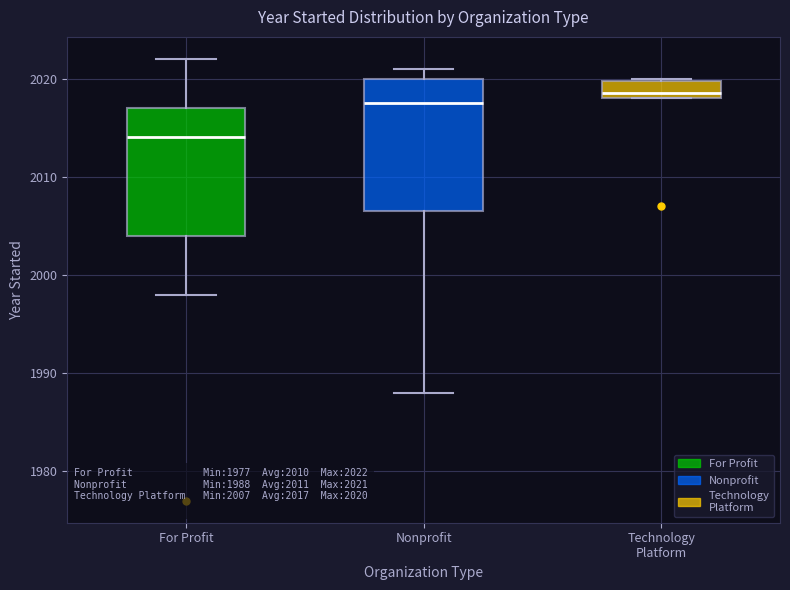

Which box's median line is the highest?

Technology Platform